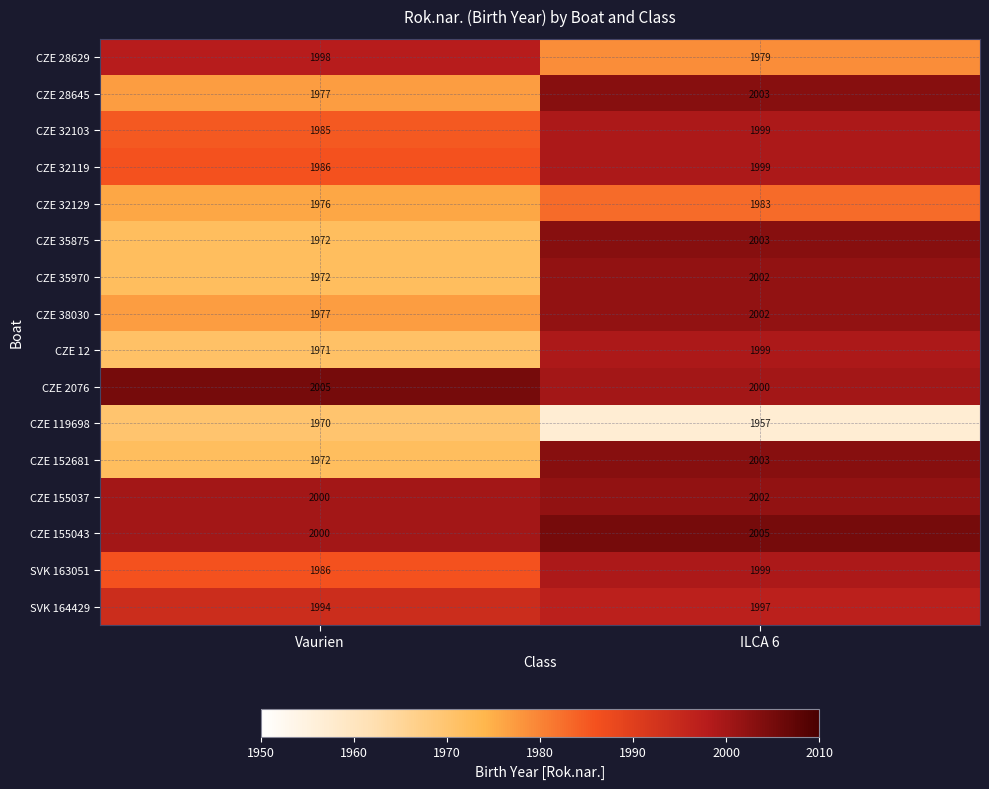

What is the spread (max minus min) of values at ILCA 6?

48